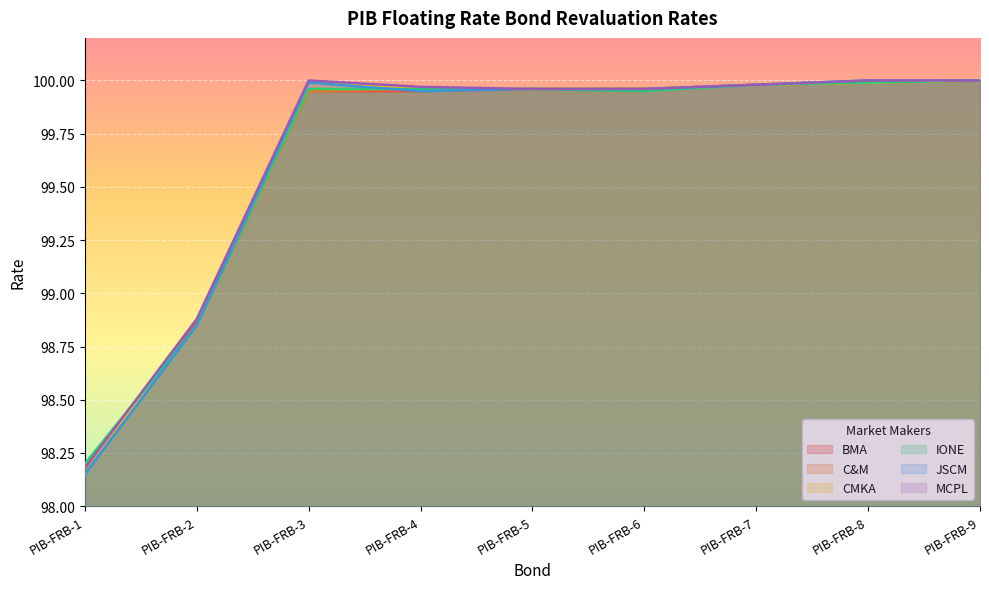

Reading left to right, what are all the values shown in this chart?

BMA: 98.2	98.9	100.0	100.0	100.0	100.0	100.0	100.0	100.0
C&M: 98.2	98.8	100.0	100.0	100.0	100.0	100.0	100.0	100.0
CMKA: 98.2	98.8	100.0	100.0	100.0	100.0	100.0	100.0	100.0
IONE: 98.2	98.8	100.0	100.0	100.0	100.0	100.0	100.0	100.0
JSCM: 98.2	98.8	100.0	100.0	100.0	100.0	100.0	100.0	100.0
MCPL: 98.2	98.9	100.0	100.0	100.0	100.0	100.0	100.0	100.0